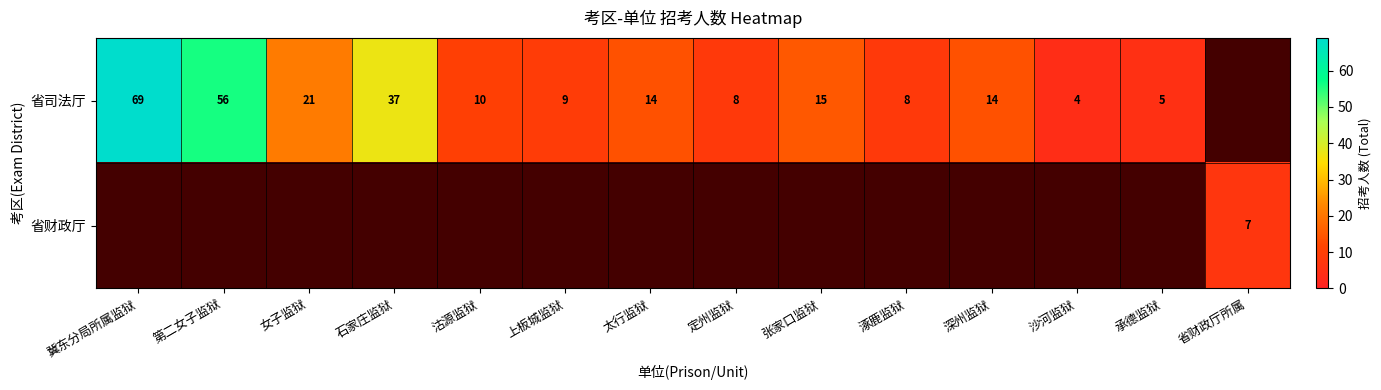

What is the sum of the 省司法厅 values at 石家庄监狱 and 涿鹿监狱?

45